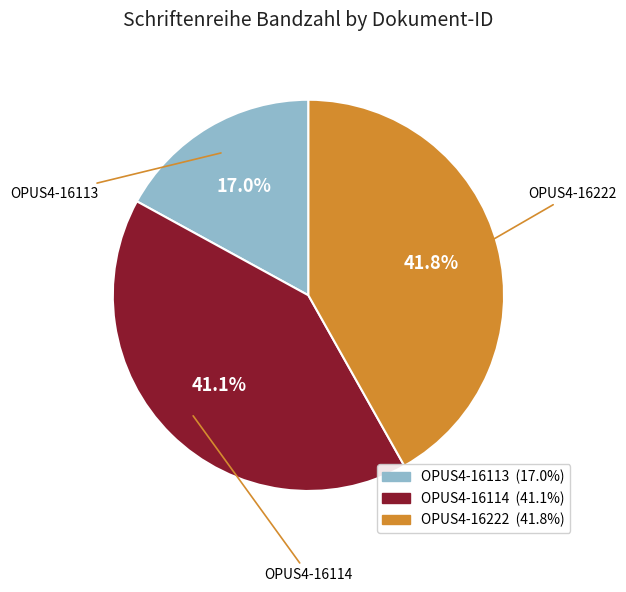

Is it true that OPUS4-16222 is 42% of the pie?

True